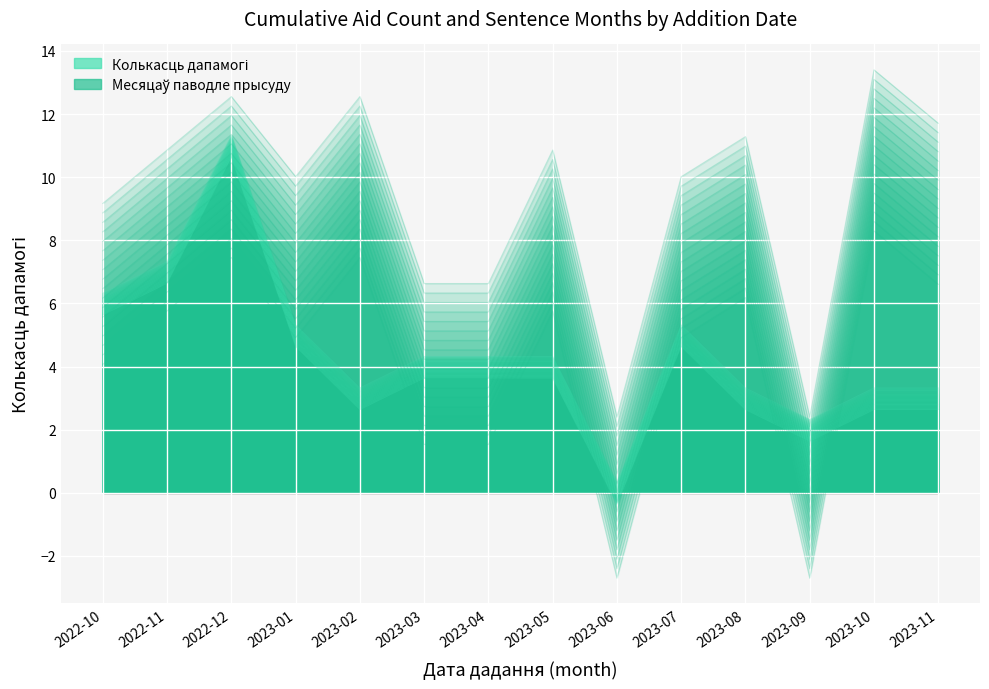

What value does the Колькасць дапамогі series have at 2023-07?

4.6